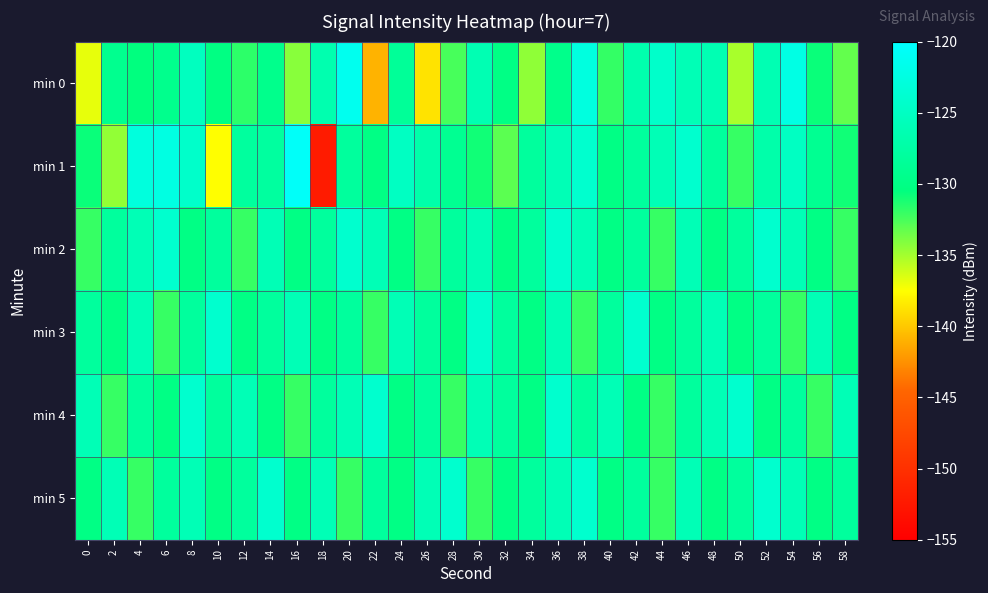

Reading left to right, list all the values displayed in this chart.

min 0: 0=-136.9	2=-129.2	4=-130.5	6=-129.3	8=-125.2	10=-130.2	12=-131.7	14=-129.5	16=-134.2	18=-126.6	20=-121.4	22=-141.0	24=-128.4	26=-138.8	28=-132.5	30=-126.2	32=-130.0	34=-134.5	36=-129.5	38=-122.6	40=-131.9	42=-126.7	44=-124.3	46=-126.0	48=-126.3	50=-135.2	52=-126.2	54=-122.2	56=-130.8	58=-133.2
min 1: 0=-130.7	2=-134.5	4=-122.8	6=-122.4	8=-124.3	10=-137.5	12=-128.0	14=-127.9	16=-120.5	18=-152.2	20=-128.0	22=-130.0	24=-125.0	26=-127.0	28=-129.0	30=-131.0	32=-133.0	34=-128.0	36=-126.0	38=-124.0	40=-130.0	42=-128.0	44=-126.0	46=-124.0	48=-128.0	50=-132.0	52=-127.0	54=-125.0	56=-129.0	58=-131.0
min 2: 0=-132.0	2=-128.0	4=-126.0	6=-124.0	8=-130.0	10=-128.0	12=-132.0	14=-126.0	16=-130.0	18=-128.0	20=-124.0	22=-126.0	24=-130.0	26=-132.0	28=-128.0	30=-126.0	32=-130.0	34=-128.0	36=-124.0	38=-126.0	40=-130.0	42=-128.0	44=-132.0	46=-126.0	48=-130.0	50=-128.0	52=-124.0	54=-126.0	56=-130.0	58=-132.0
min 3: 0=-128.0	2=-130.0	4=-126.0	6=-132.0	8=-128.0	10=-124.0	12=-130.0	14=-128.0	16=-126.0	18=-130.0	20=-128.0	22=-132.0	24=-126.0	26=-128.0	28=-130.0	30=-124.0	32=-128.0	34=-130.0	36=-126.0	38=-132.0	40=-128.0	42=-124.0	44=-130.0	46=-128.0	48=-126.0	50=-130.0	52=-128.0	54=-132.0	56=-126.0	58=-130.0
min 4: 0=-126.0	2=-132.0	4=-128.0	6=-130.0	8=-124.0	10=-128.0	12=-126.0	14=-130.0	16=-132.0	18=-128.0	20=-126.0	22=-124.0	24=-130.0	26=-128.0	28=-132.0	30=-126.0	32=-128.0	34=-130.0	36=-124.0	38=-128.0	40=-126.0	42=-130.0	44=-132.0	46=-128.0	48=-126.0	50=-124.0	52=-130.0	54=-128.0	56=-132.0	58=-126.0
min 5: 0=-130.0	2=-126.0	4=-132.0	6=-128.0	8=-126.0	10=-130.0	12=-128.0	14=-124.0	16=-130.0	18=-126.0	20=-132.0	22=-128.0	24=-130.0	26=-126.0	28=-124.0	30=-132.0	32=-130.0	34=-128.0	36=-126.0	38=-124.0	40=-130.0	42=-128.0	44=-132.0	46=-126.0	48=-130.0	50=-128.0	52=-124.0	54=-126.0	56=-130.0	58=-128.0